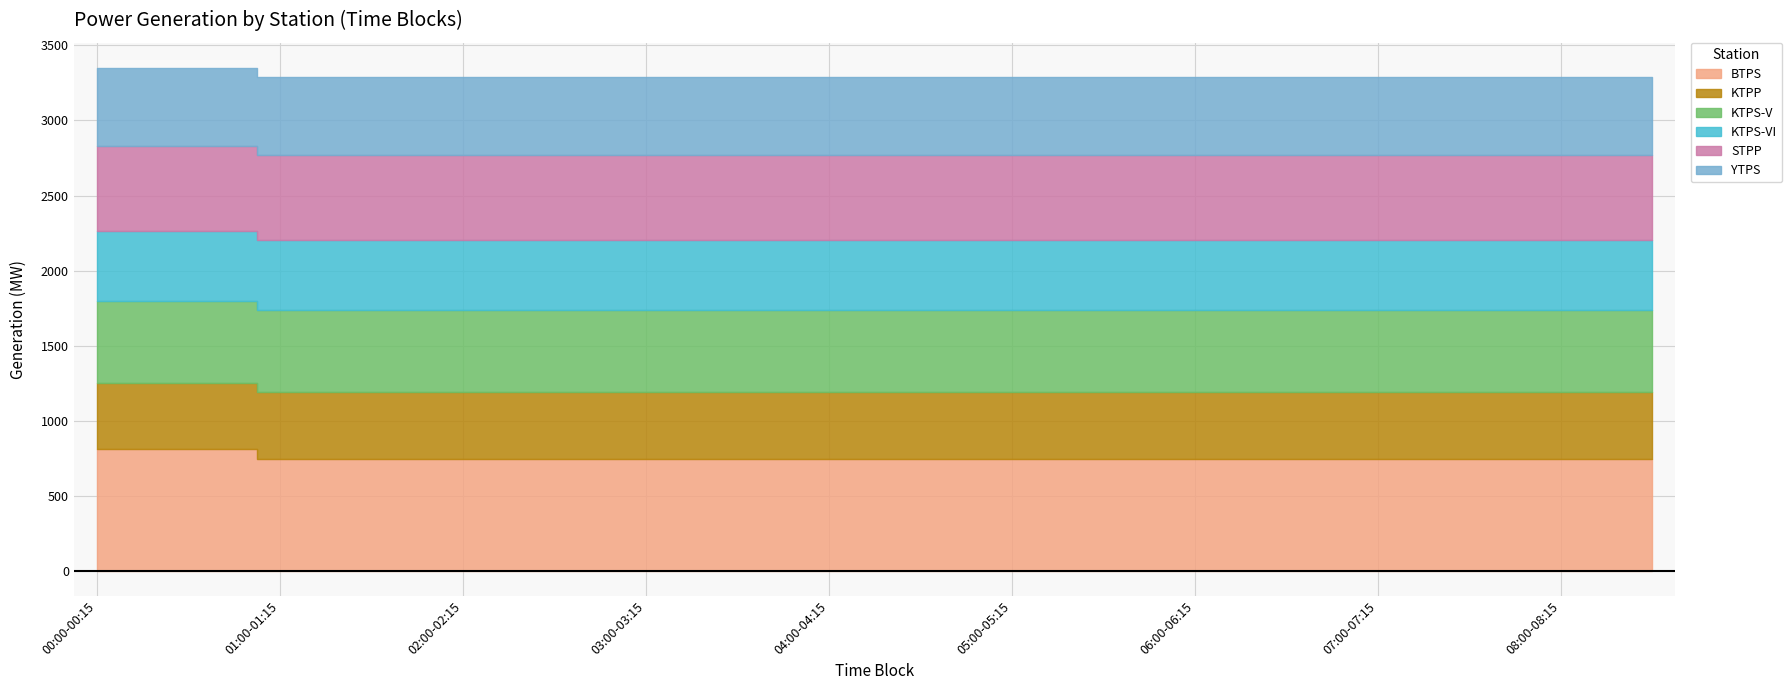

What is the label of the 23rd point from the left?

05:30-05:45